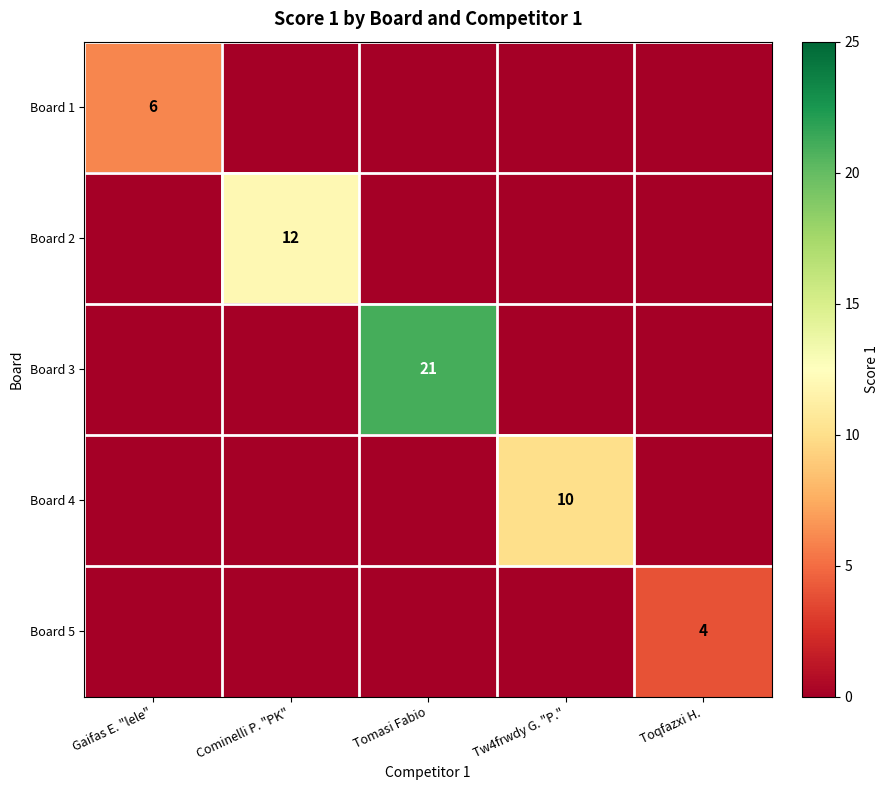

Is it true that Board 5 equals 4 at Toqfazxi H.?

True